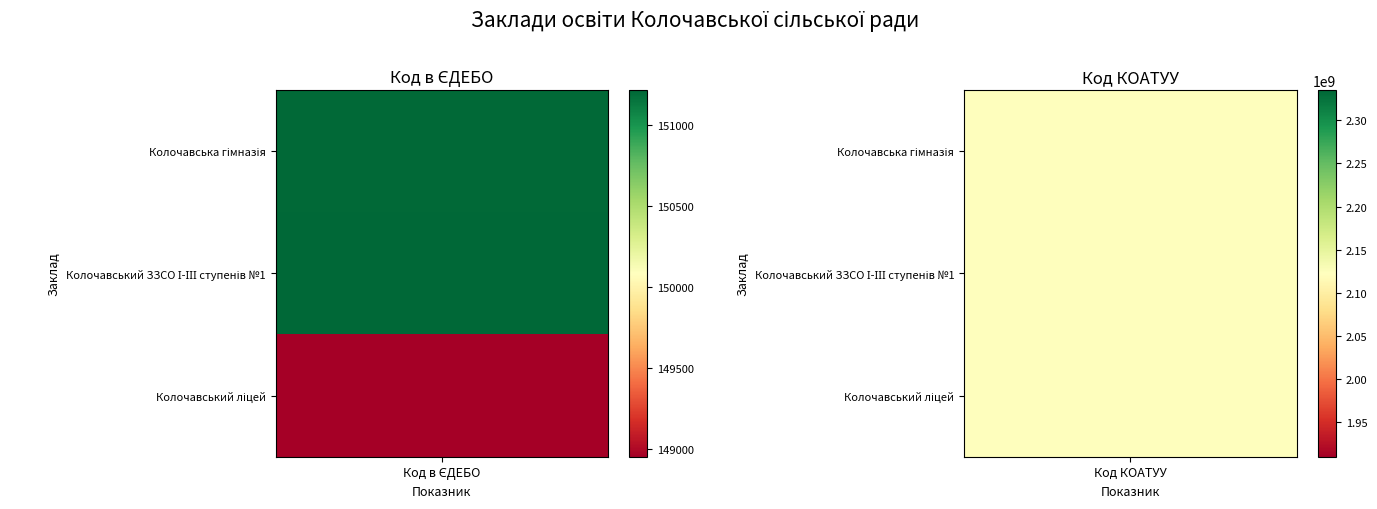

Reading left to right, extract all data points from this chart.

Код в ЄДЕБО: 151209	151218	148950
Код КОАТУУ: 2122482101	2122482101	2122482101